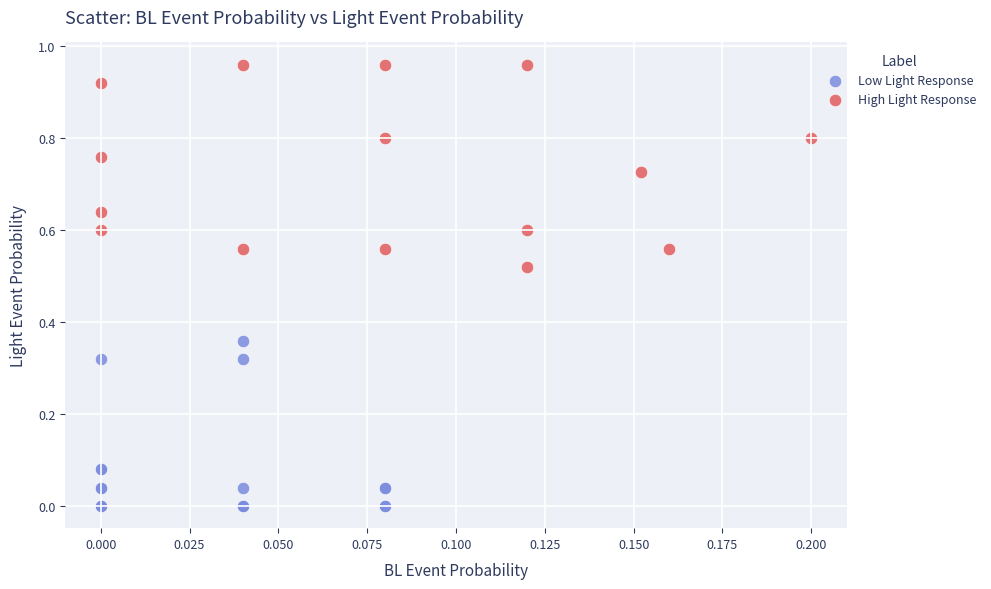

Which series contains the lowest Y value?

Low Light Response